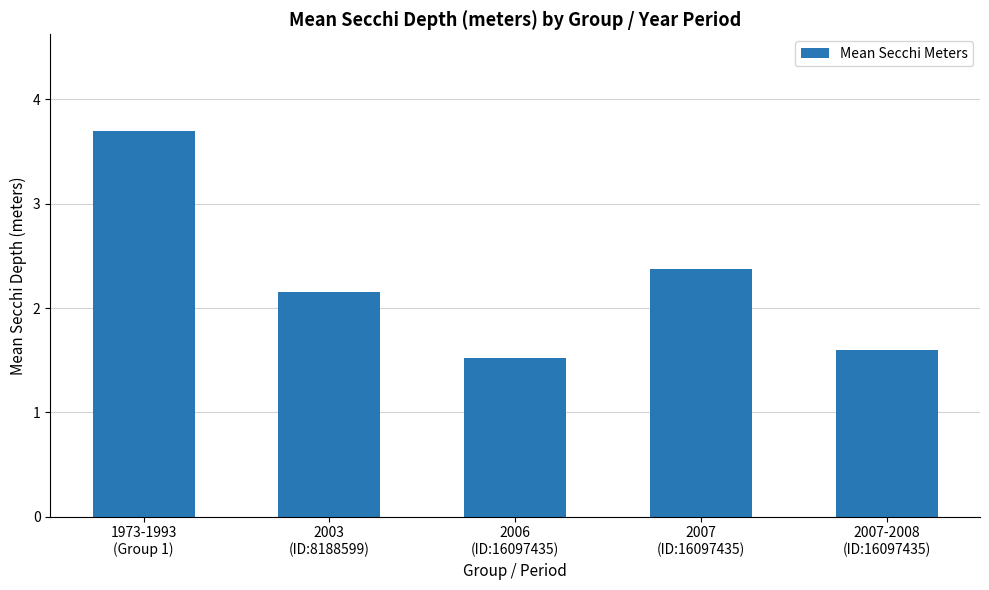

At which label does the data first exceed 2?

1973-1993
(Group 1)